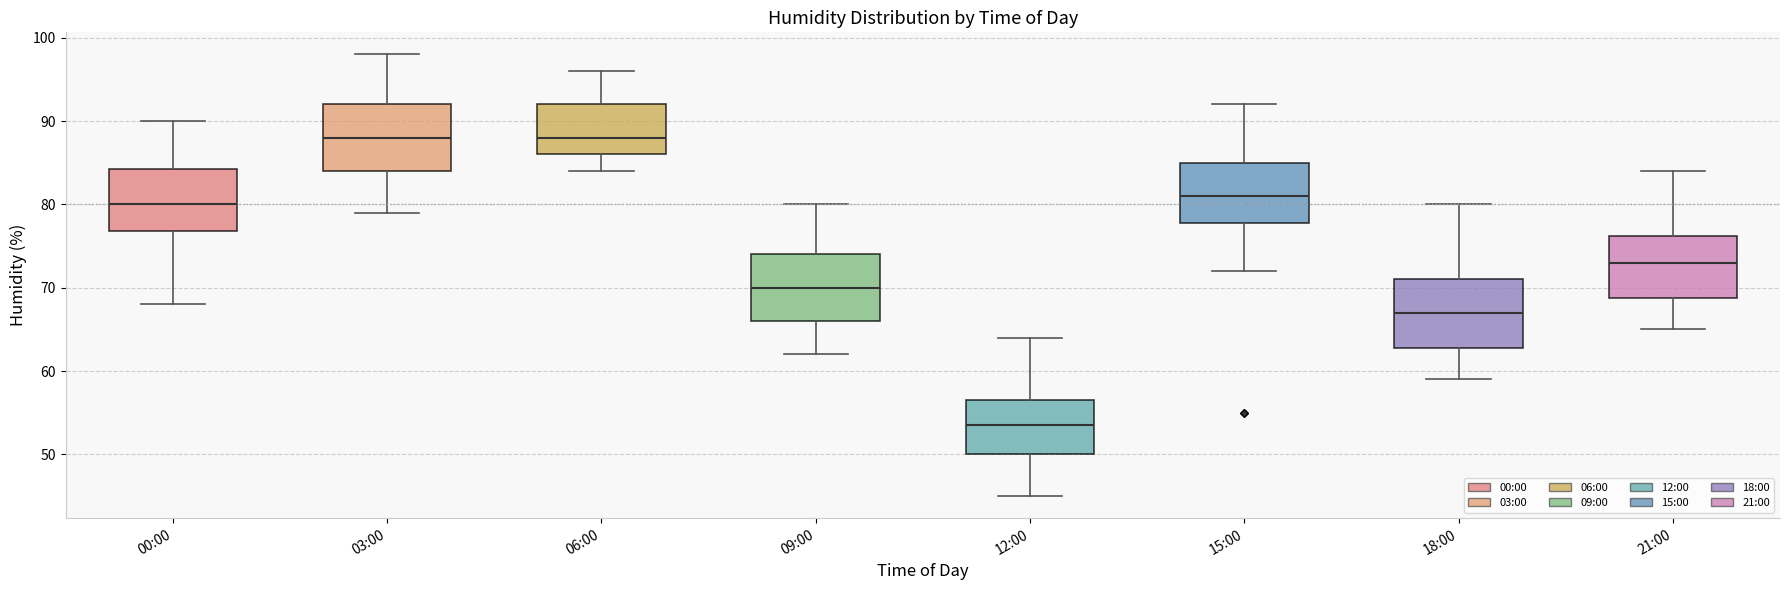

Where does the upper whisker of the box for 09:00 end on the y-axis? The values are not printed on the chart, so give them approximately, as read against the axis.

80